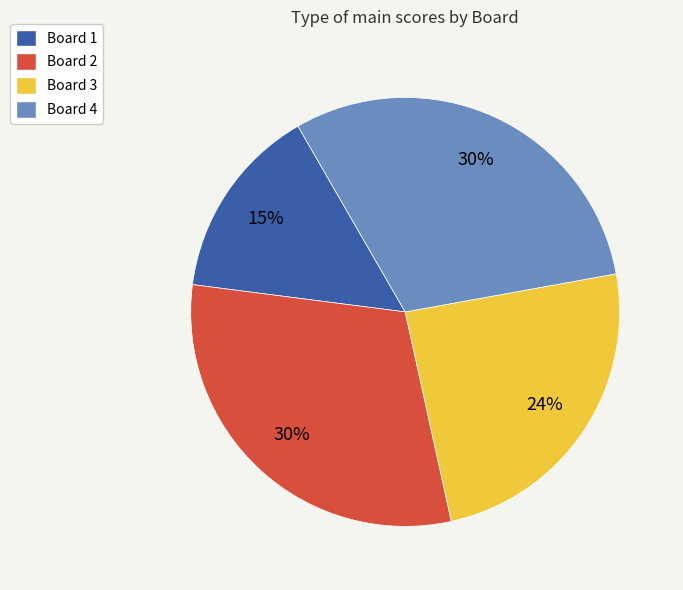

To the nearest percent, what is the difference between the Board 3 and Board 4 slice percentages?

6%